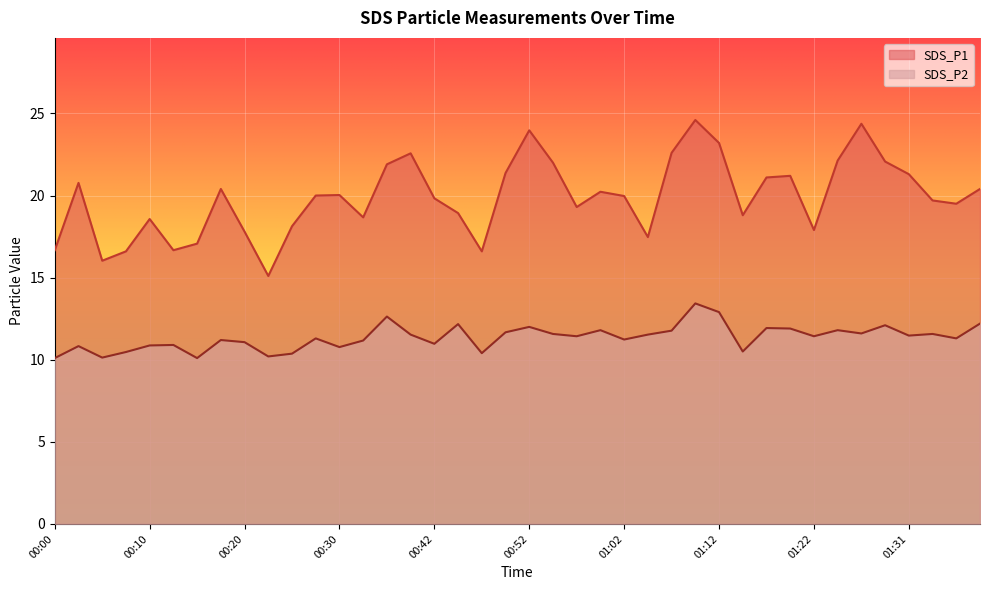

Rank the series at 00:45 from lowest to highest value.

SDS_P2, SDS_P1